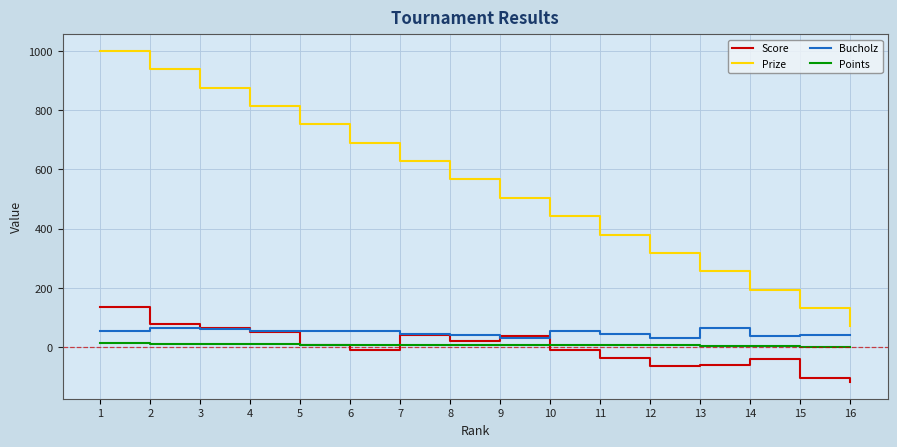

True or false: Bucholz and Prize intersect in this chart.

False